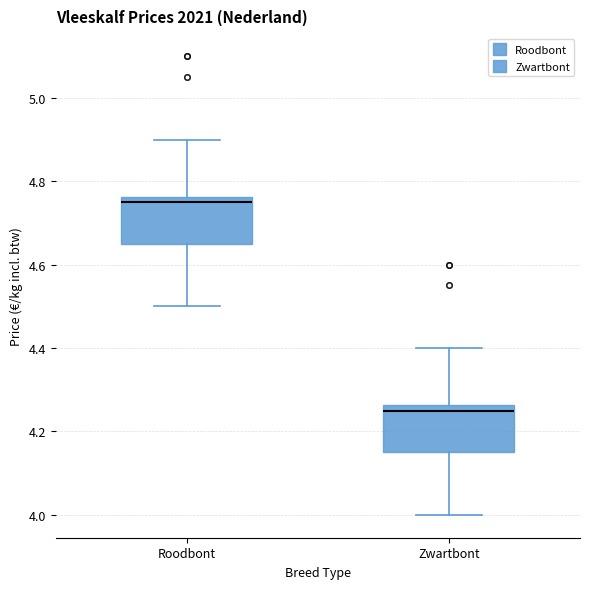

Reading left to right, transcribe this box plot: for each box, give where its median line is, the range the box spans, and where its two whiskers end, as read against the y-axis. The values are not printed on the chart, so give them approximately, as read against the axis.

Roodbont: median 4.76 (just below the box's upper edge), box 4.66 to 4.76, whiskers 4.50 to 4.90
Zwartbont: median 4.26 (just below the box's upper edge), box 4.16 to 4.26, whiskers 4.00 to 4.40